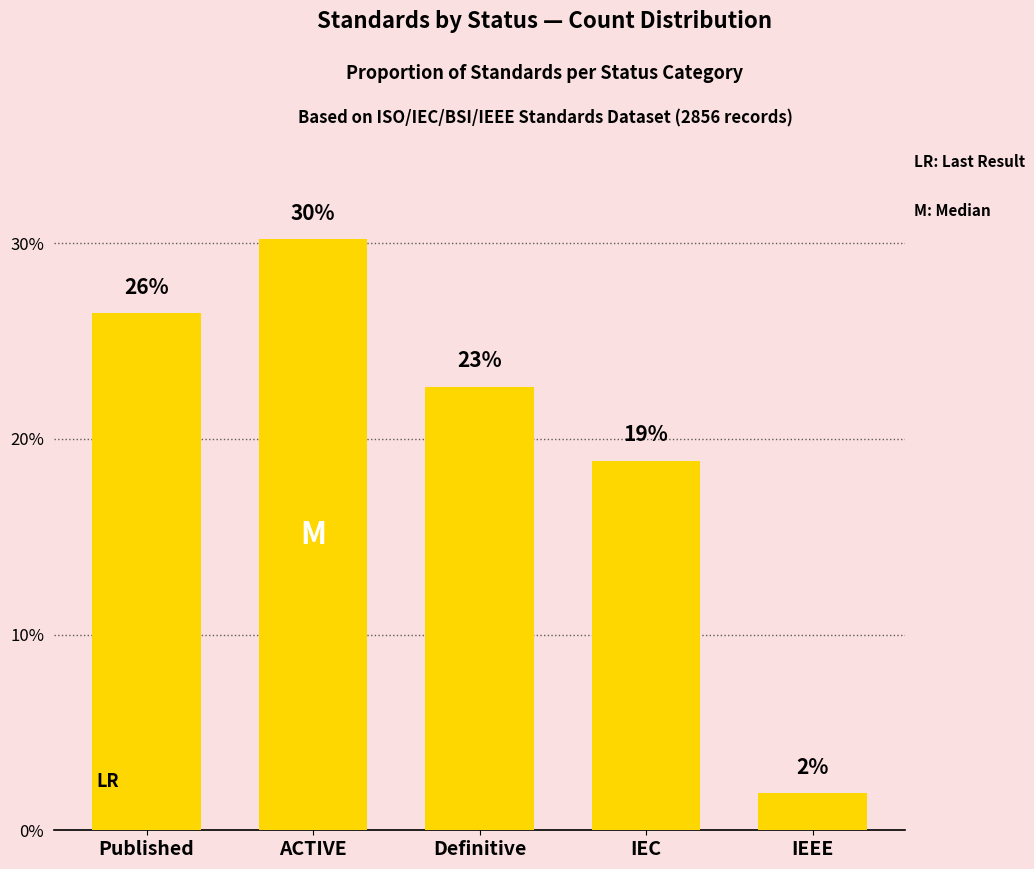

Is it true that the value at ACTIVE is 15.8?

False